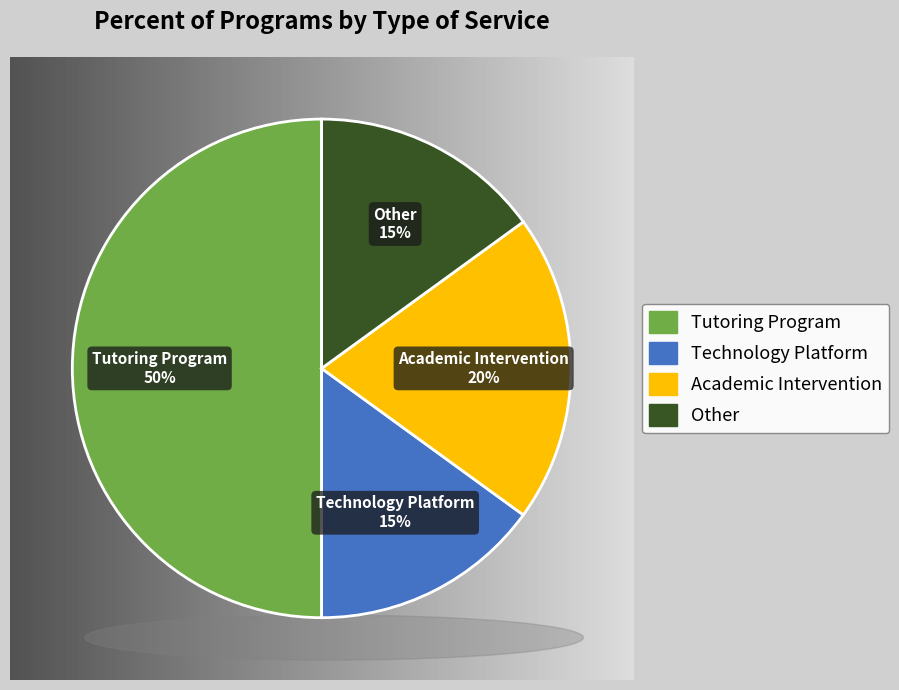

Rank the categories by value from lowest to highest.

Technology Platform, Other, Academic Intervention, Tutoring Program